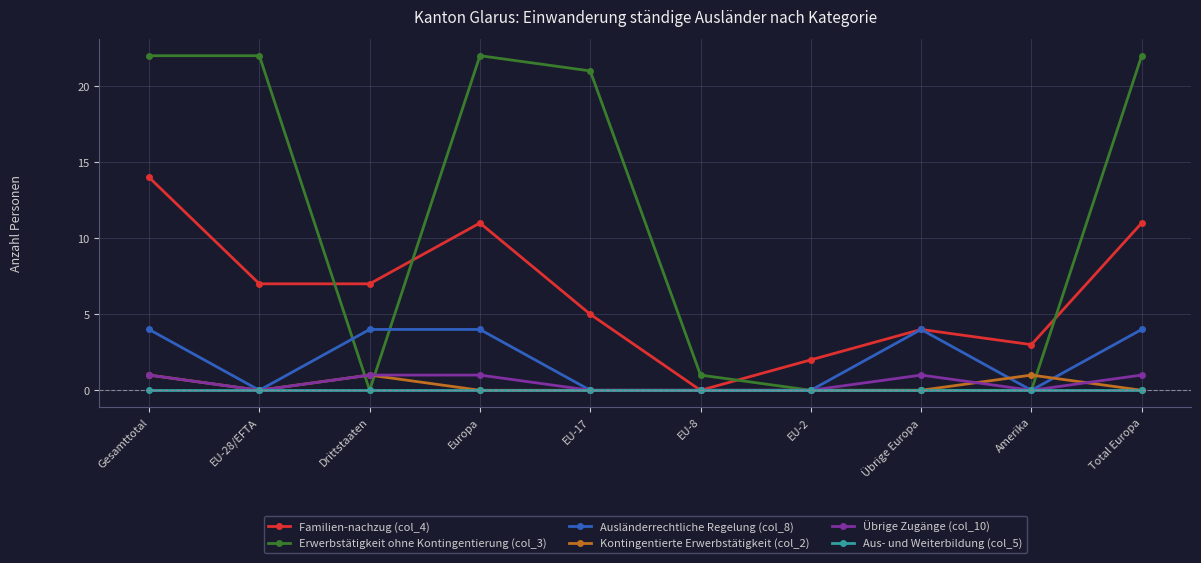

How many lines are shown in the chart?

6